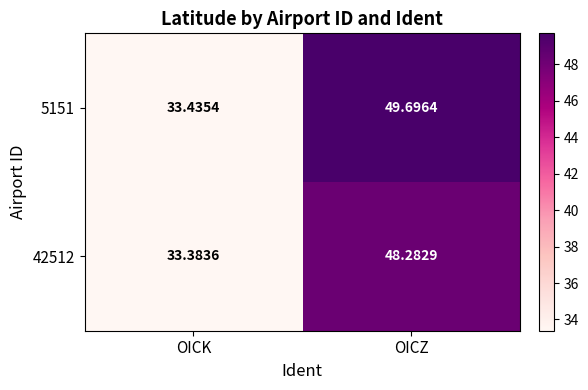

At how many categories does at least one series exceed 38?

1